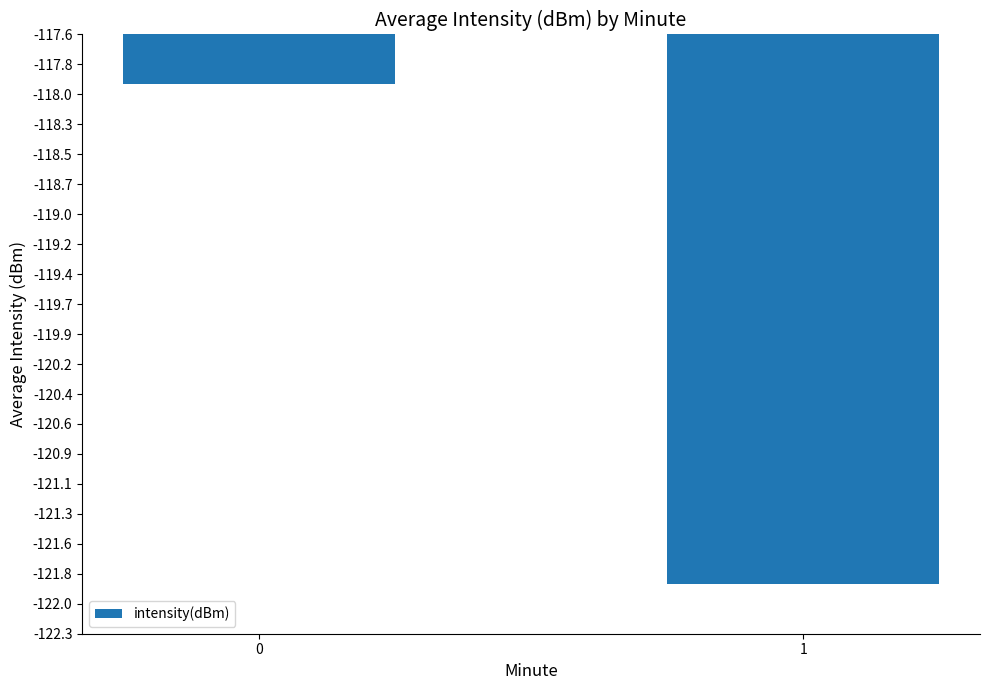

What is the sum of all values?

-239.8